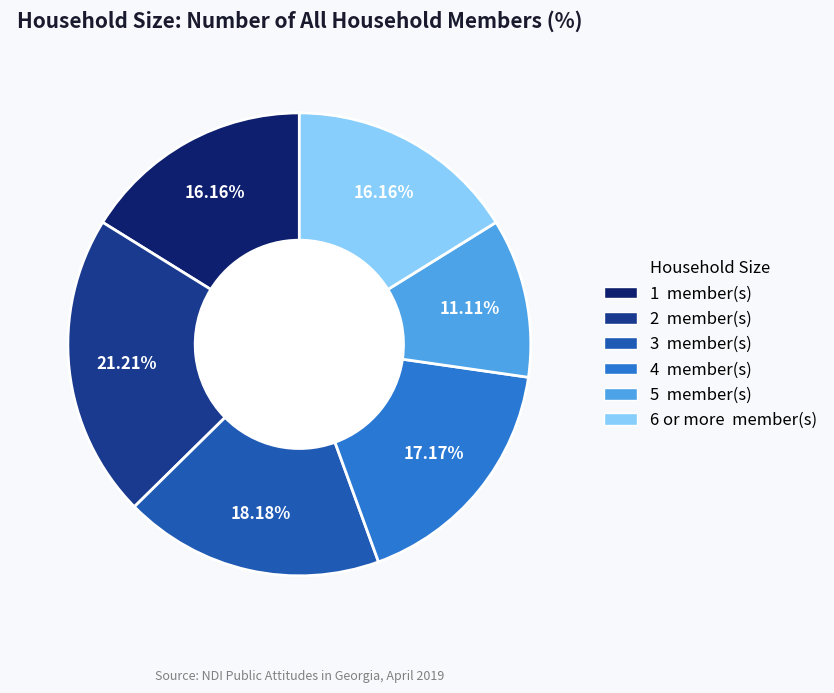

What percentage do 6 or more and 4 together represent?

33.3%